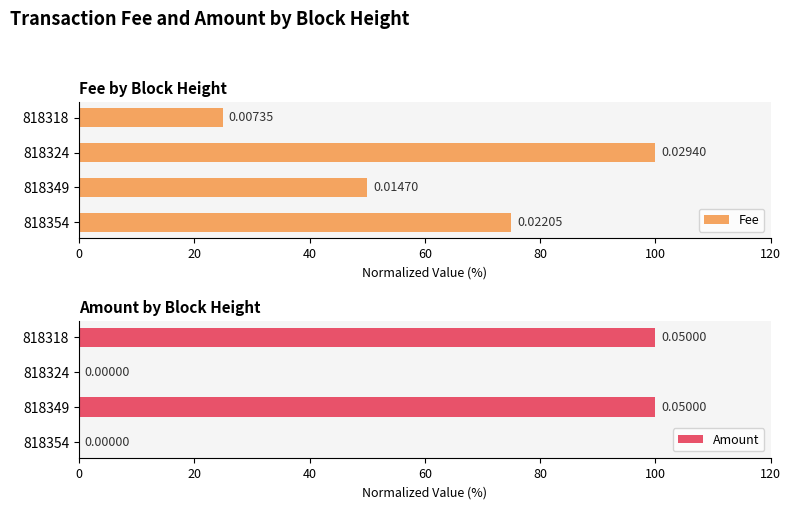

What is the sum of all Amount values?

200